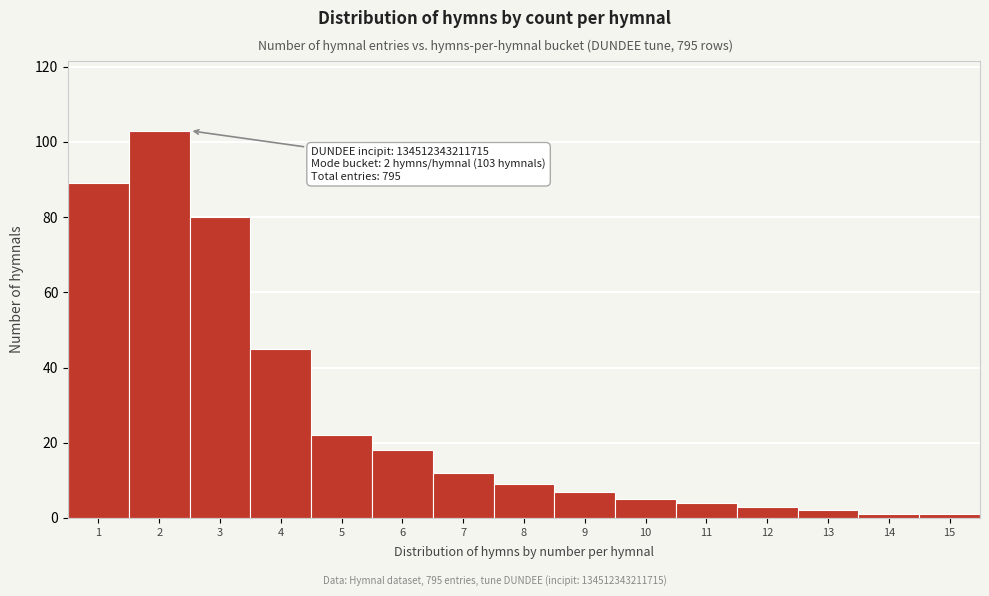

Reading left to right, transcribe all the data shown in this chart.

89	103	80	45	22	18	12	9	7	5	4	3	2	1	1